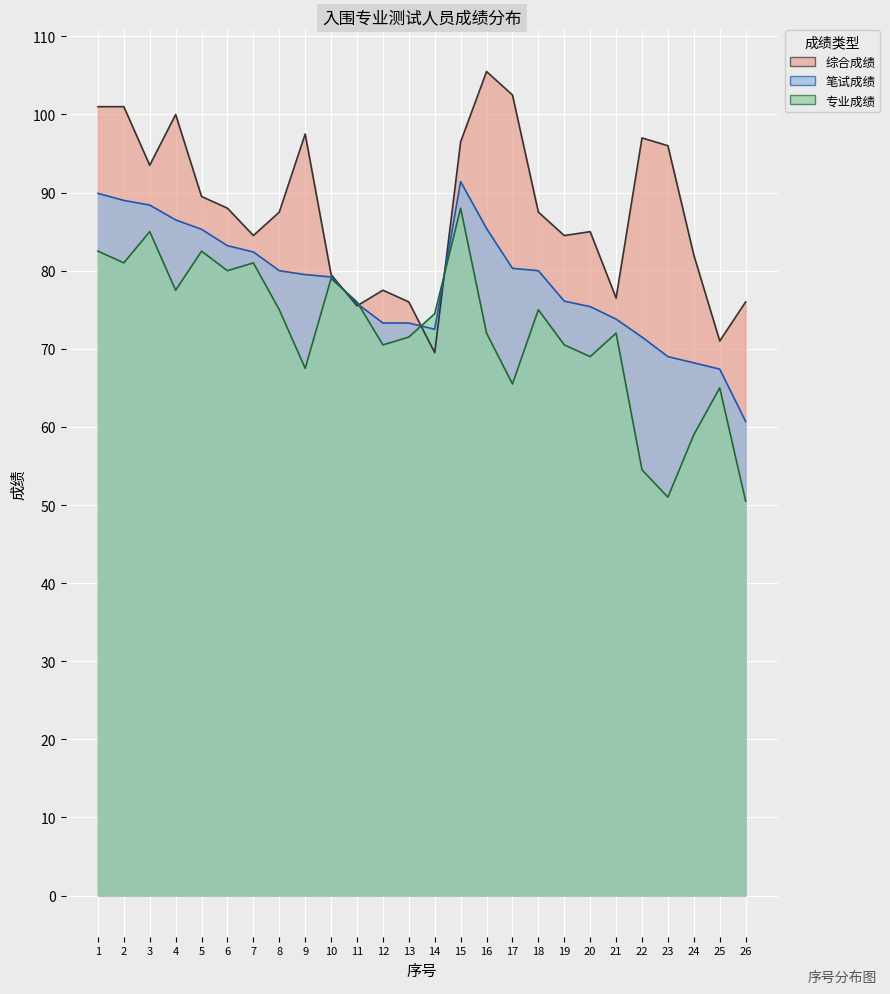

Does the chart display data point markers on the line(s)?

No